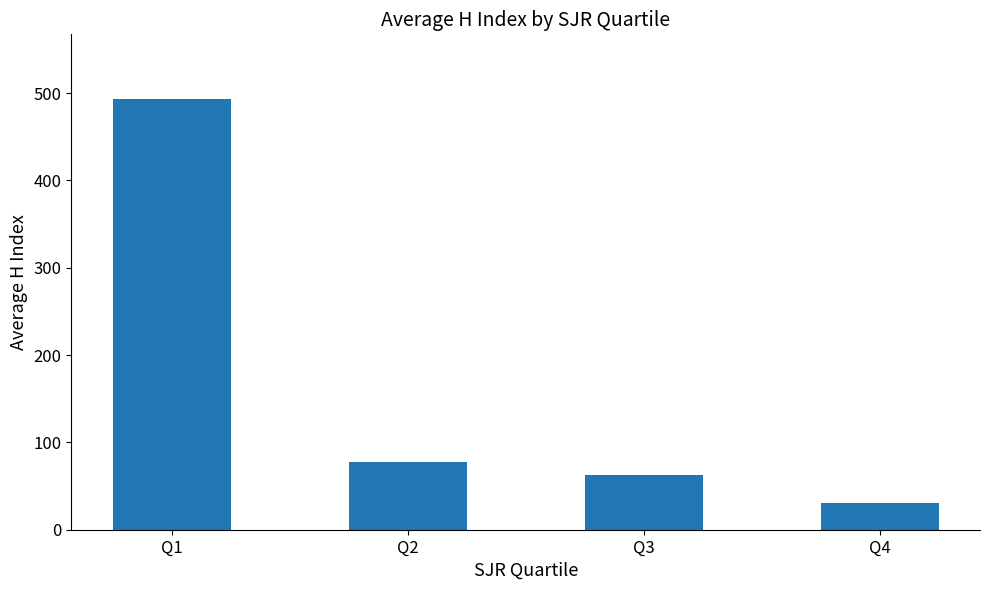

What is the difference between the maximum and minimum values?

463.0